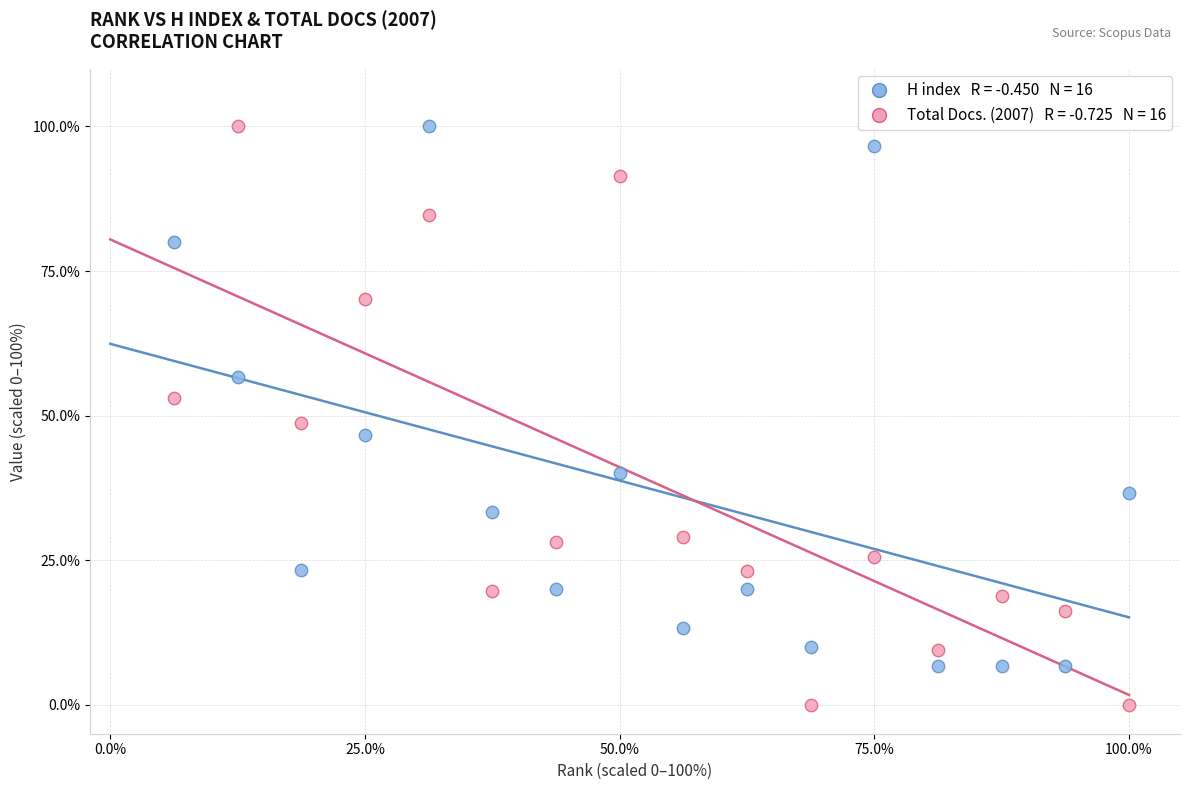

Across all series, what Y value is closest to 50?

48.7